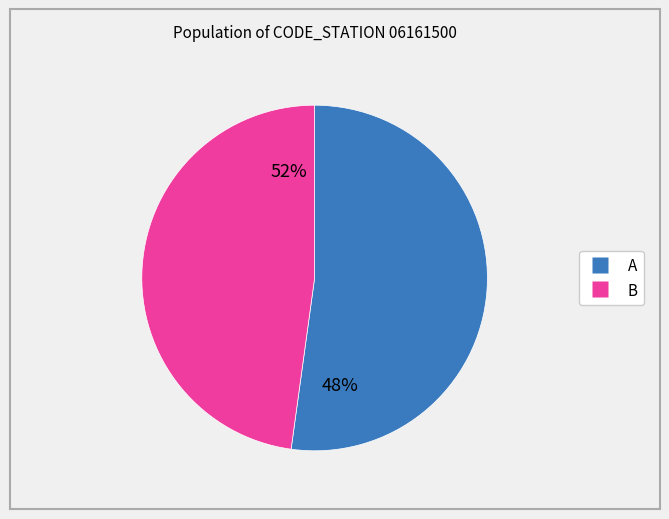

Do 26 and B together represent more than half of the pie?

No